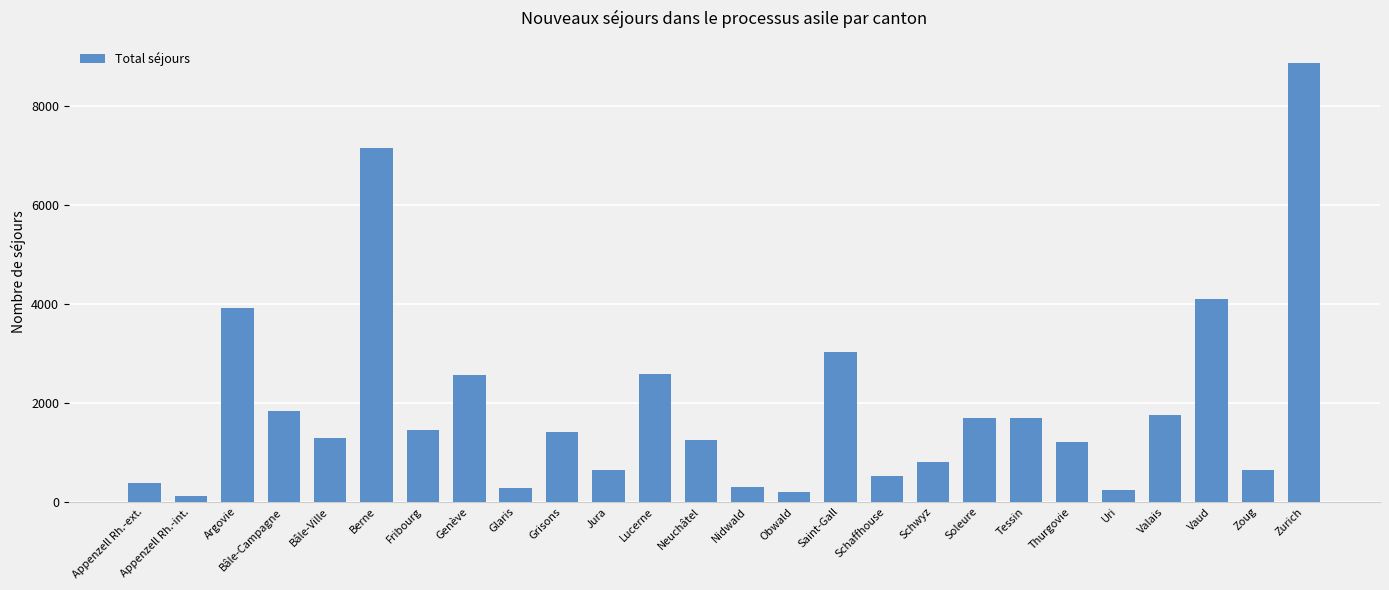

How many distinct data groups are displayed?

1